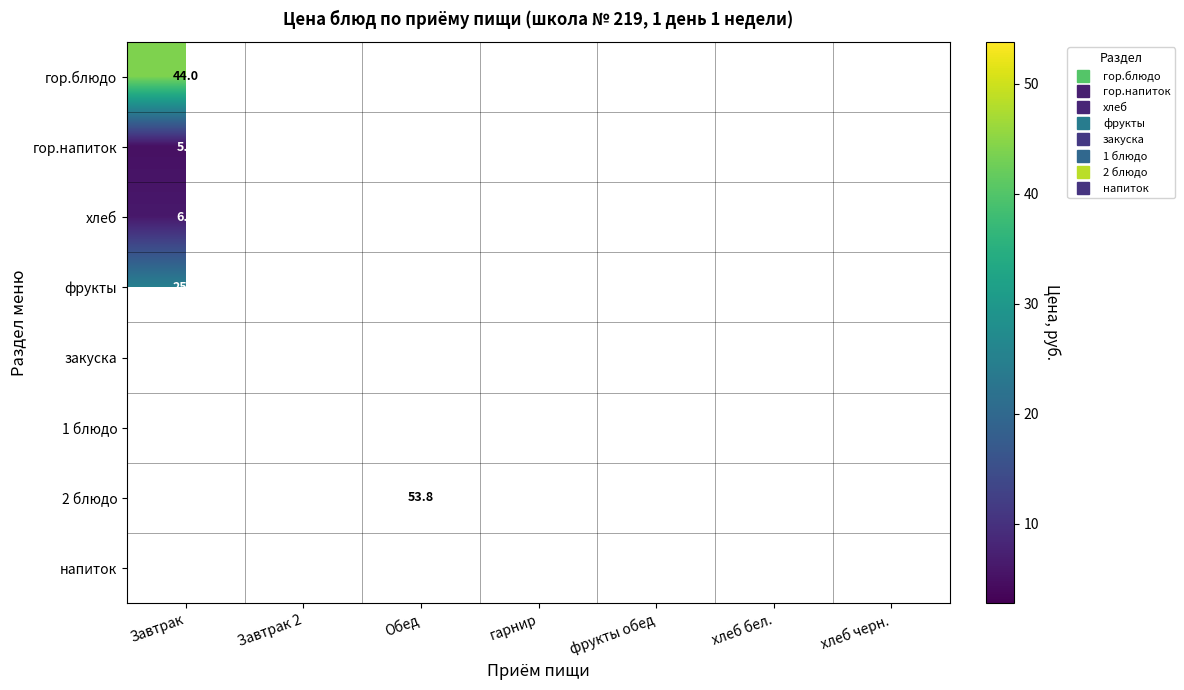

Which label corresponds to the smallest value in the chart?

Завтрак 2